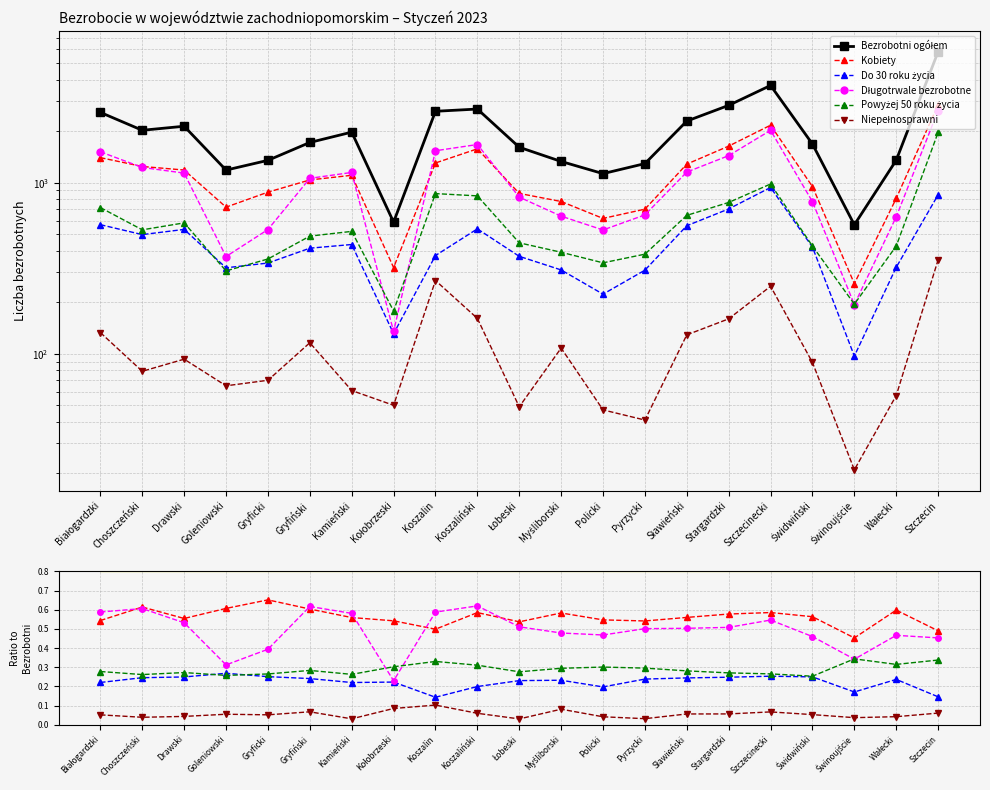

Rank the series at Świdwiński from lowest to highest value.

Niepełnosprawni, Do 30 roku życia, Powyżej 50 roku życia, Długotrwale bezrobotne, Kobiety, Bezrobotni ogółem